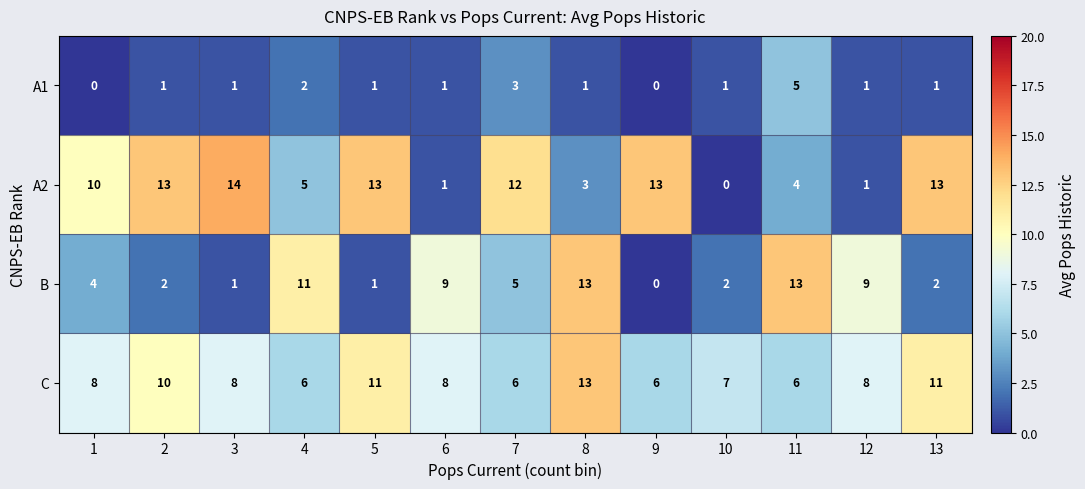

How many series are shown in this chart?

4